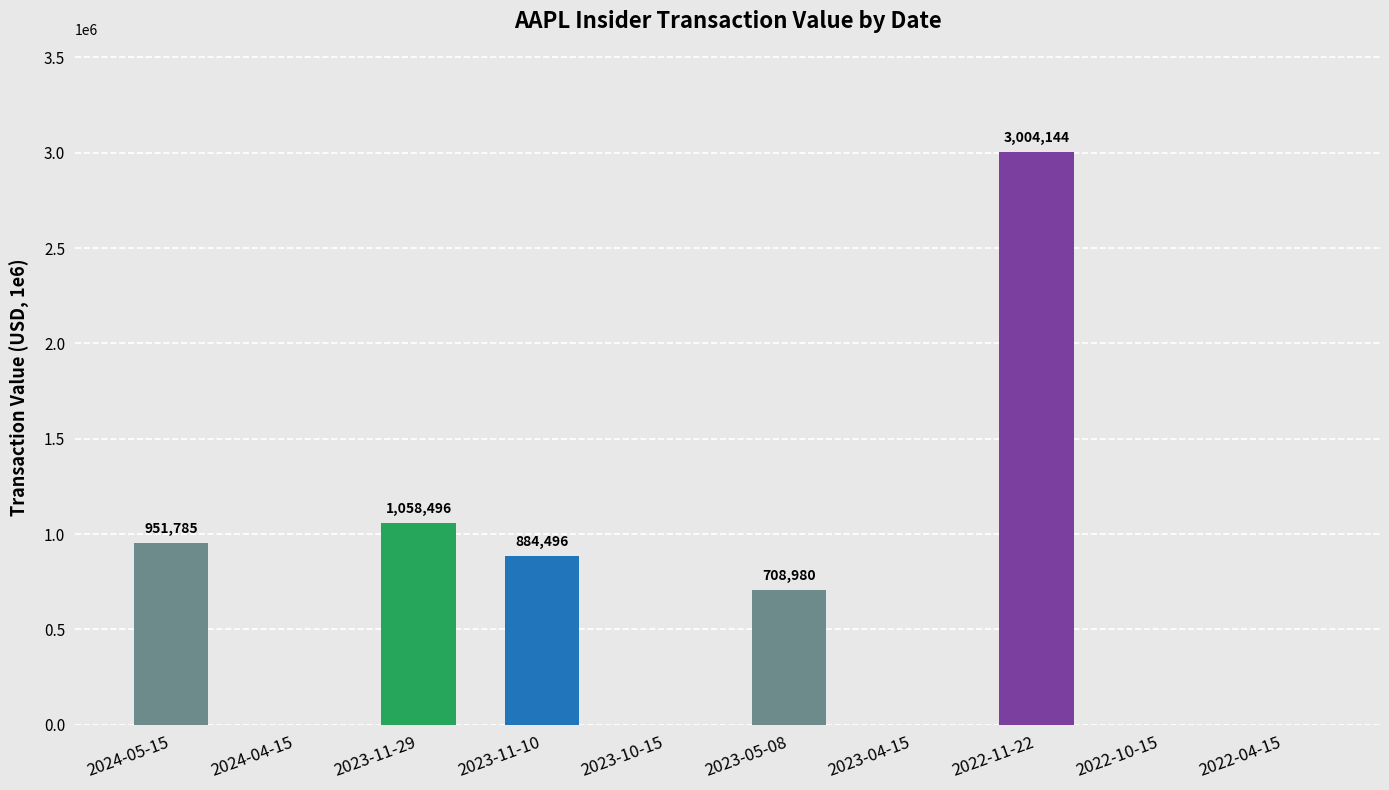

How many values exceed 708980?

4